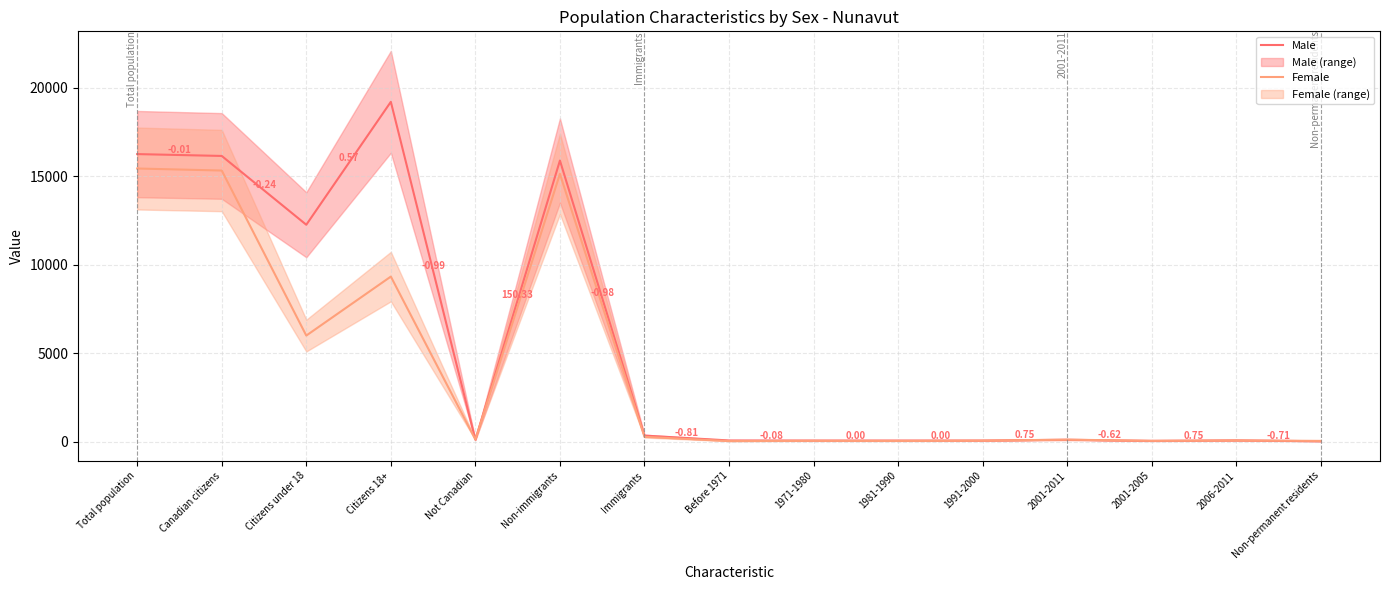

Which series has the largest range (max minus min)?

Male